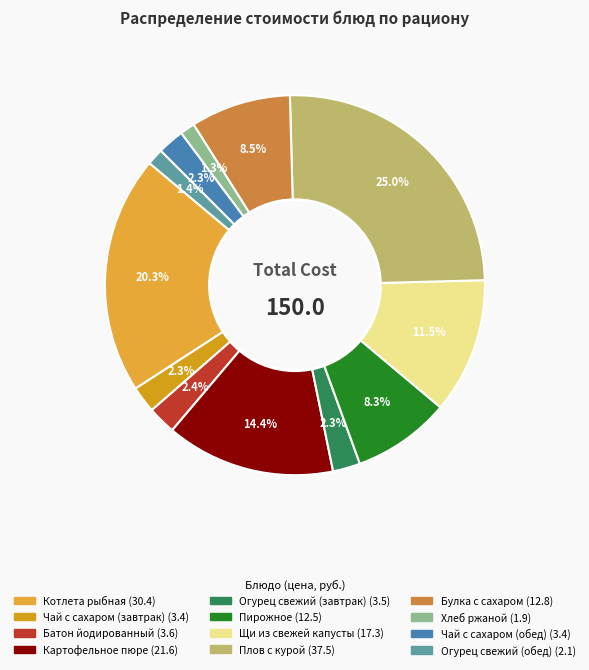

What is the smallest slice in the pie chart?

Хлеб ржаной